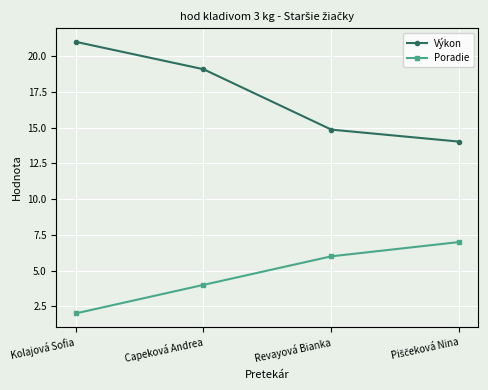

Which series has the largest range (max minus min)?

Výkon